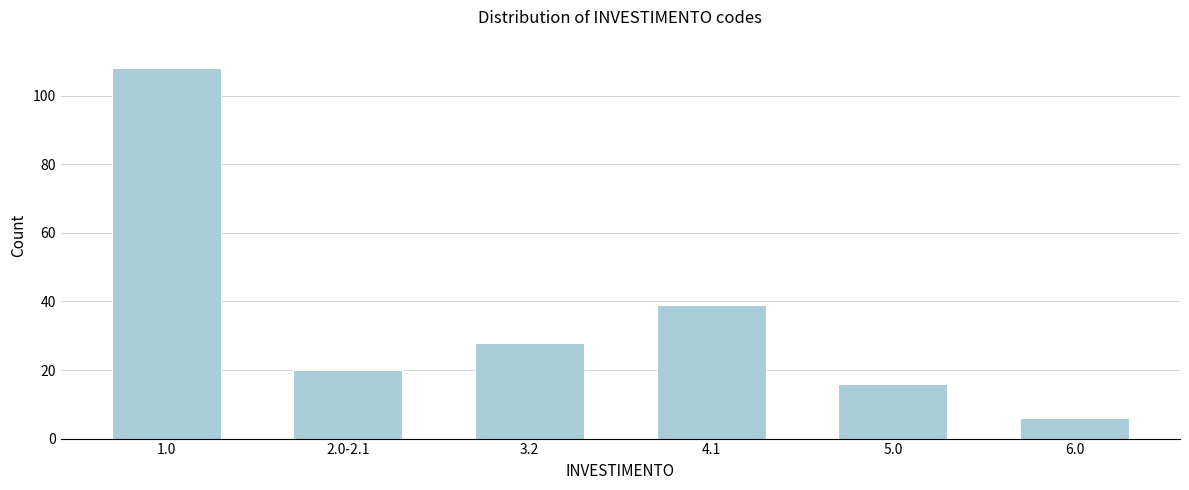

Reading right to left, transcribe all the data shown in this chart.

6	16	39	28	20	108